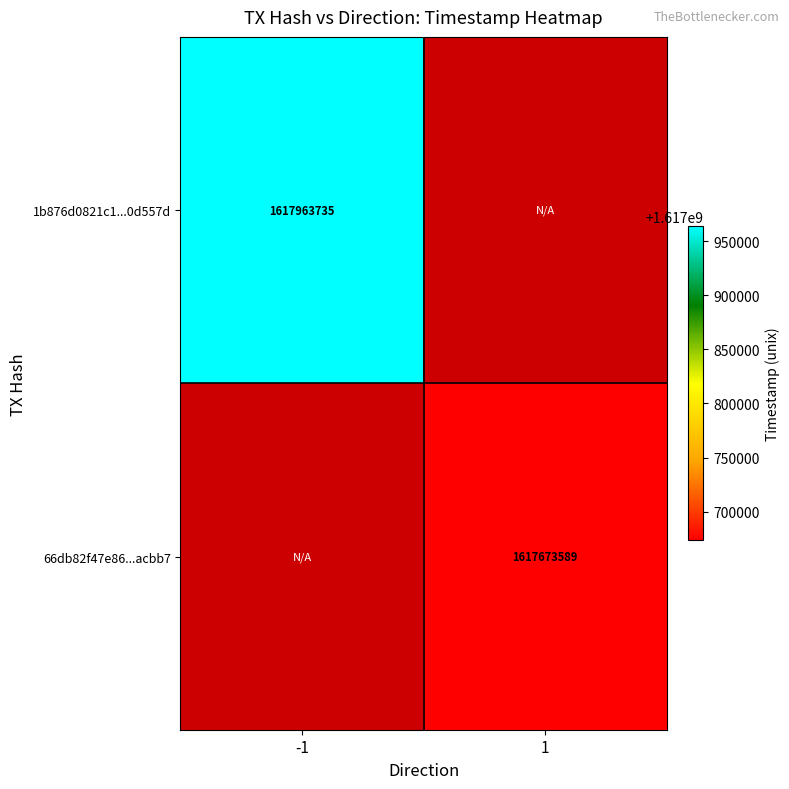

What is the maximum value shown in the chart?

1617963735